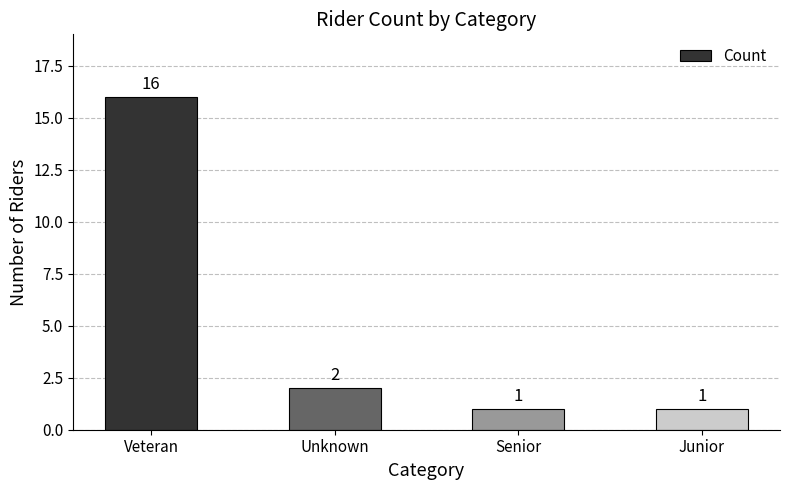

What is the smallest value displayed?

1